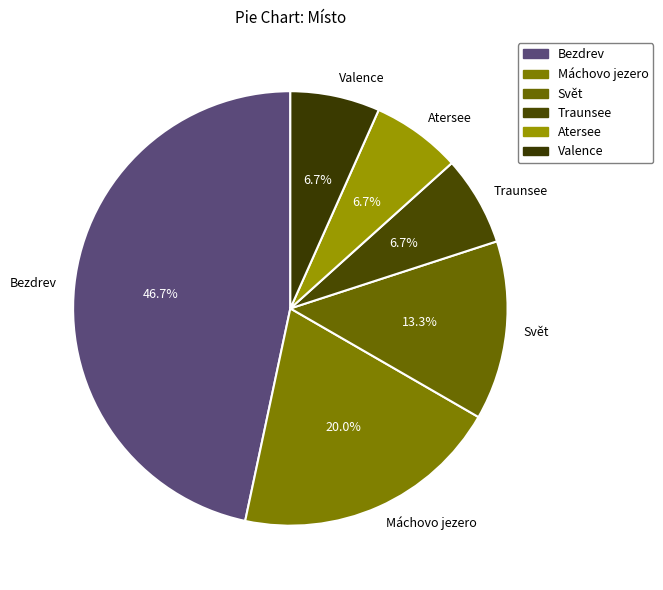

To the nearest percent, what percentage of the pie is Máchovo jezero?

20%